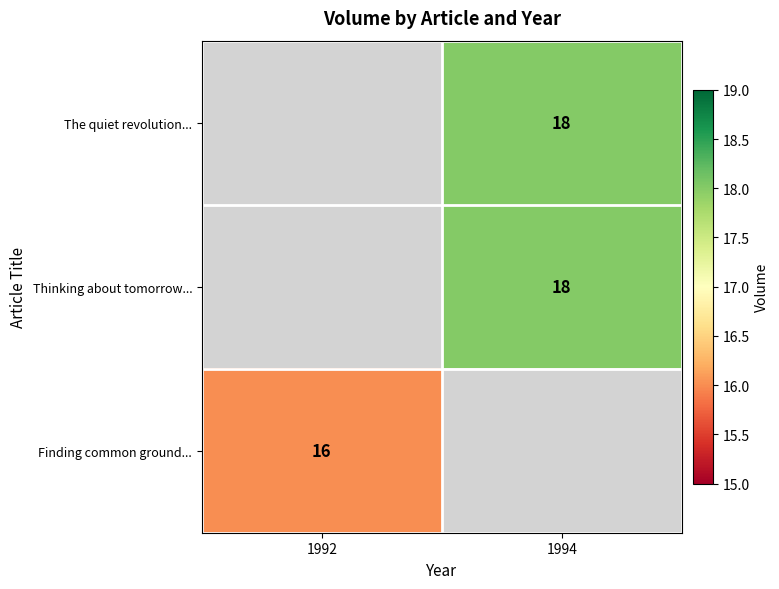

The Finding common ground... series shows 21 at 1992. True or false?

False